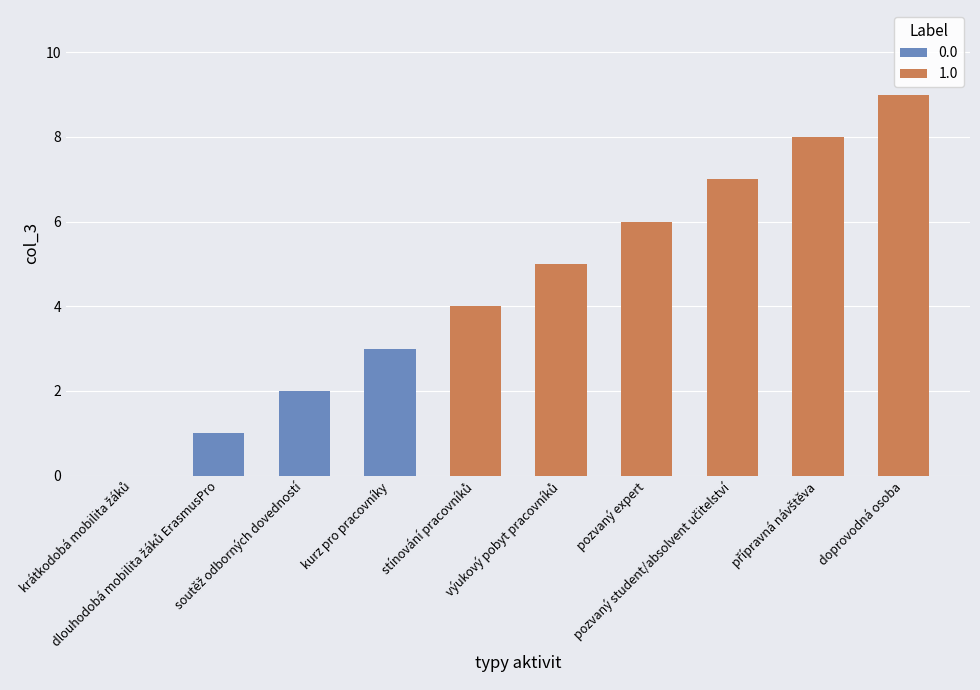

The value at stínování pracovníků is 7. True or false?

False